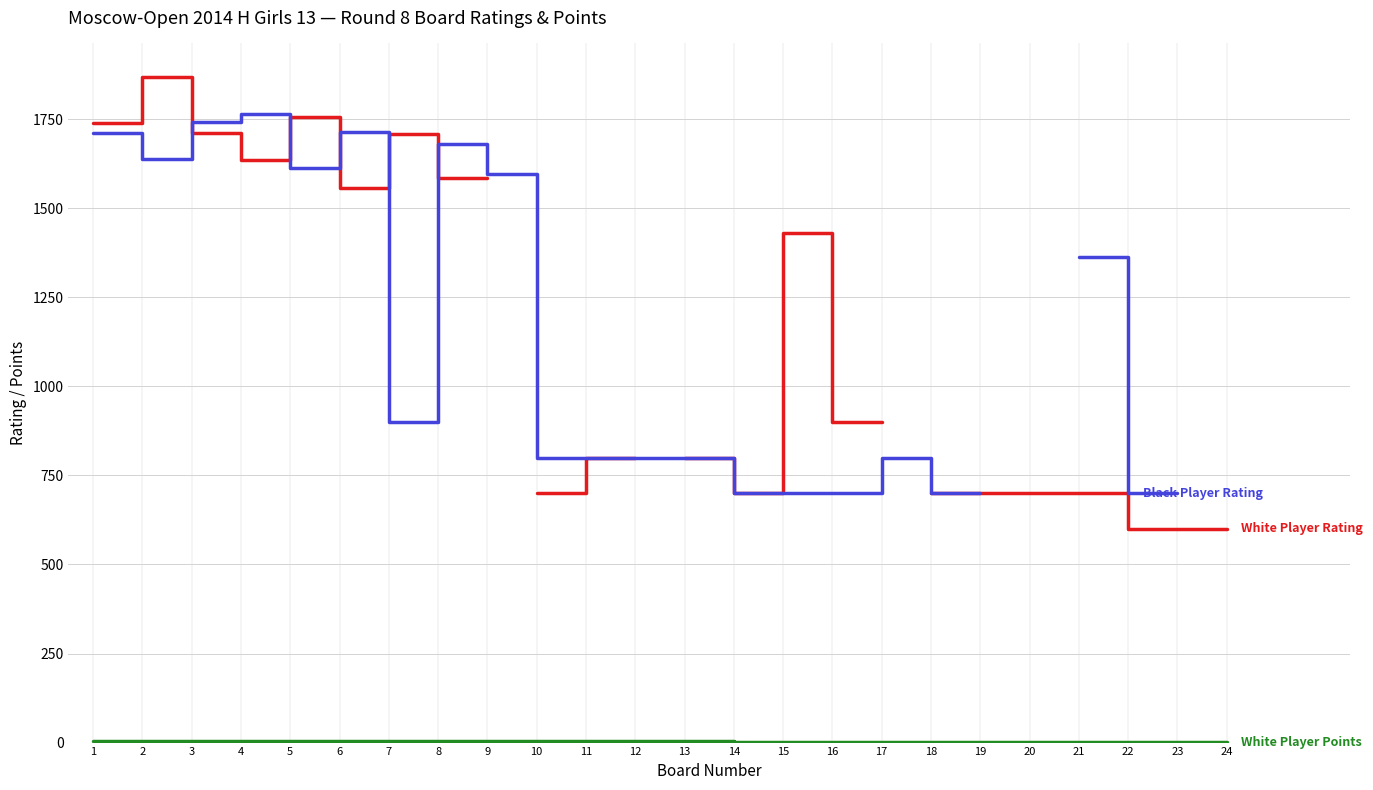

Is it true that Black Player Rating equals 1612.0 at 5?

True